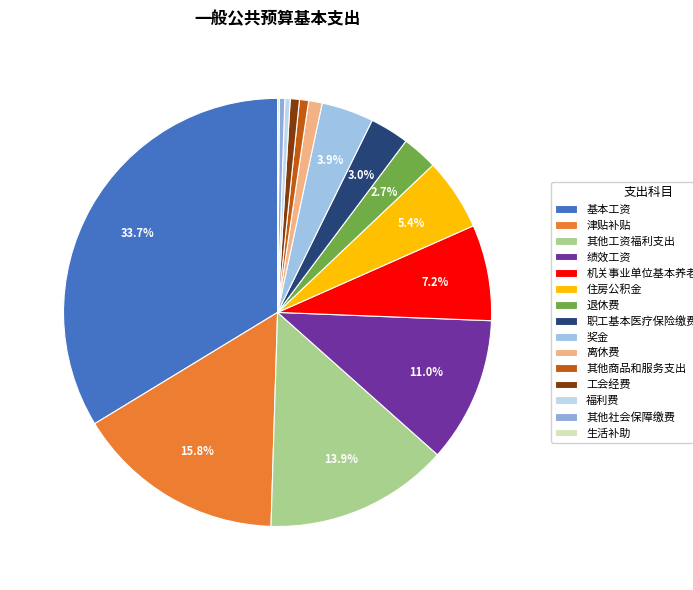

Is there any slice that represents more than half of the pie?

No